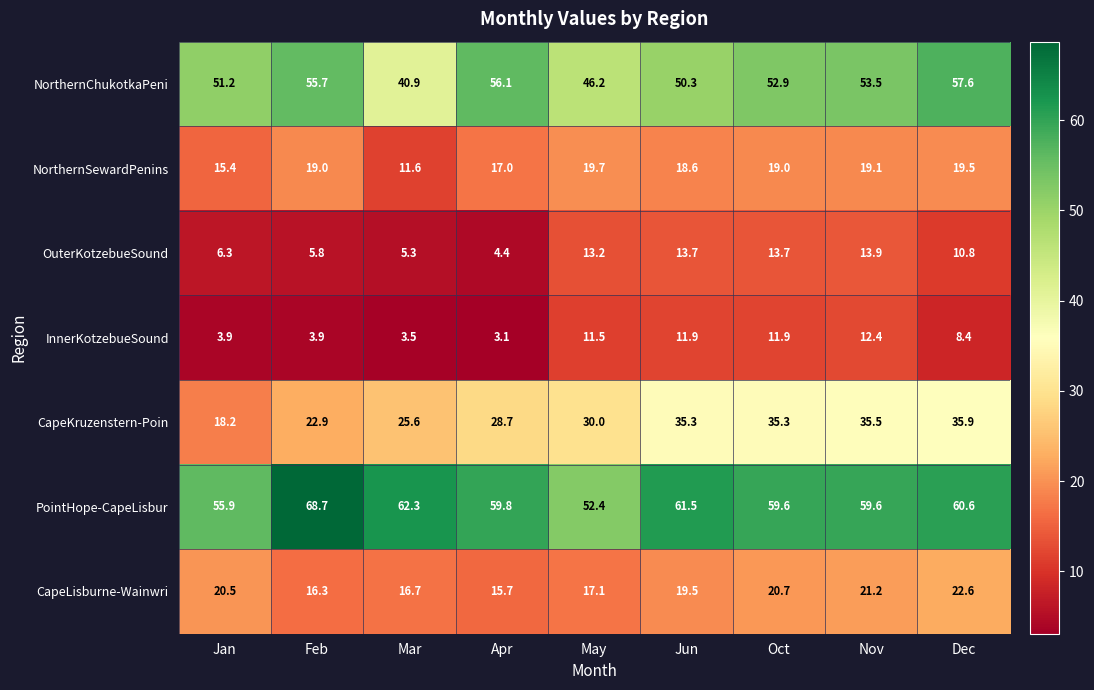

What value does the OuterKotzebueSound series have at Oct?

13.7